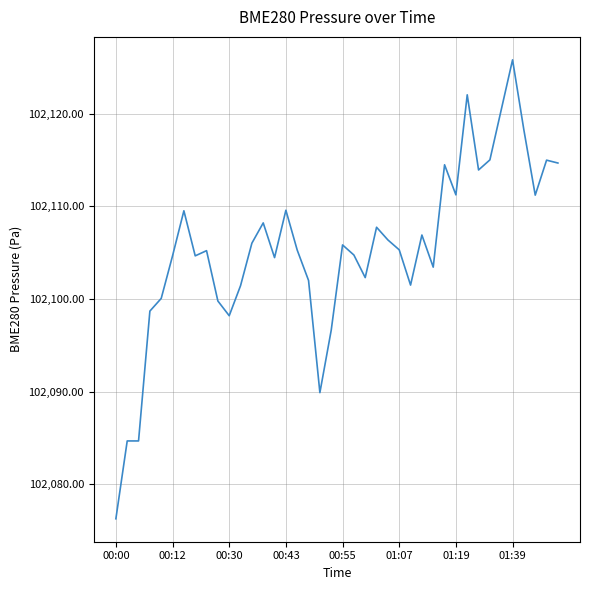

What is the maximum value shown in the chart?

102125.8